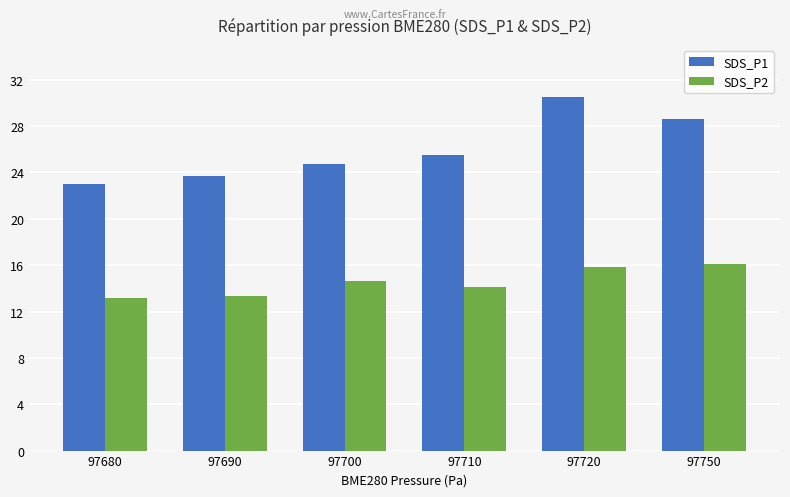

What is the minimum value for SDS_P2?

13.2